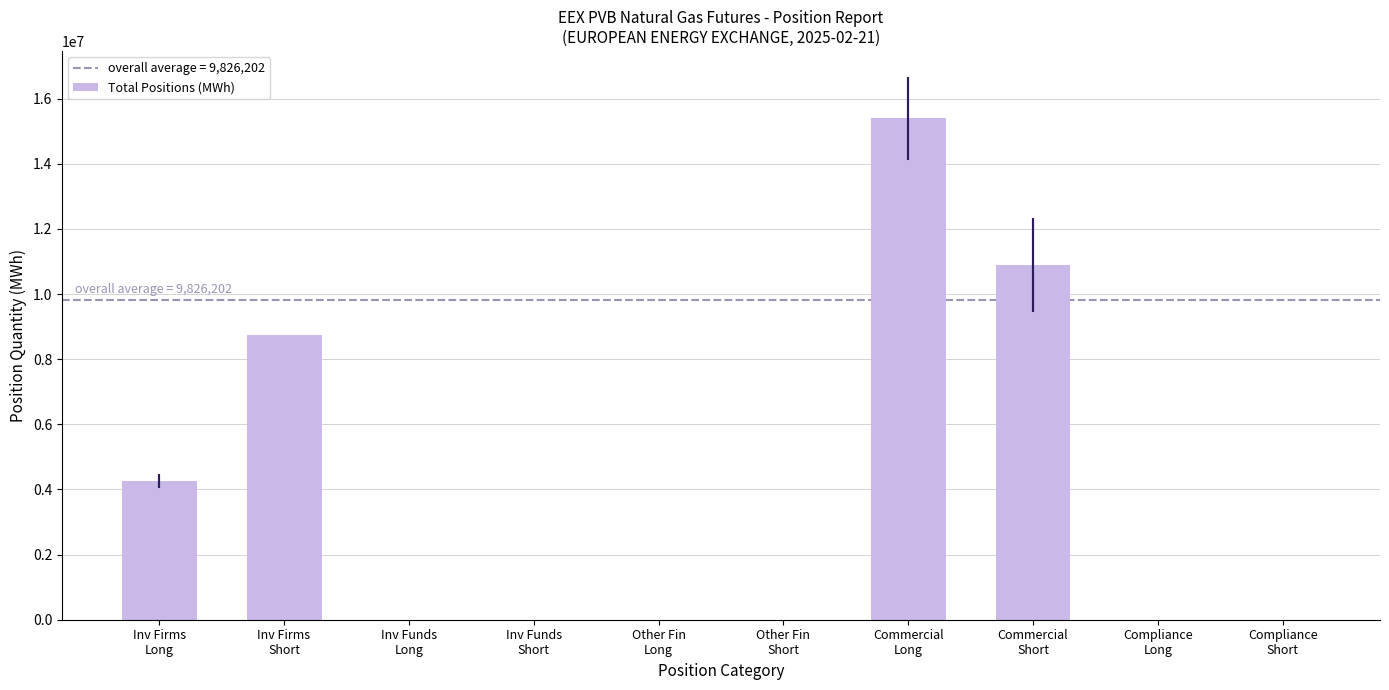

Reading left to right, transcribe all the data shown in this chart.

Inv Firms
Long=4257720	Inv Firms
Short=8746420	Inv Funds
Long=0	Inv Funds
Short=0	Other Fin
Long=0	Other Fin
Short=0	Commercial
Long=15394684	Commercial
Short=10905984	Compliance
Long=0	Compliance
Short=0